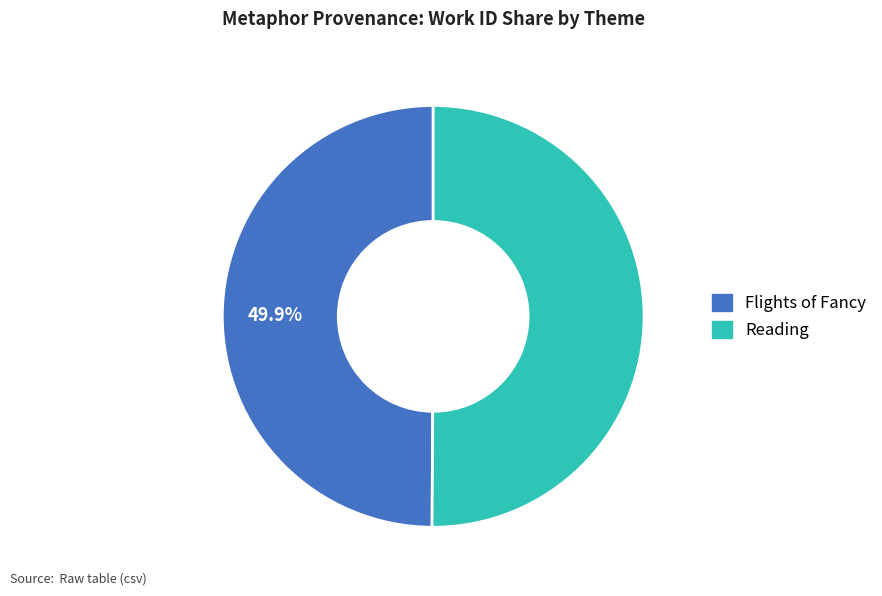

Is the sum of Flights of Fancy and Reading greater than half?

Yes